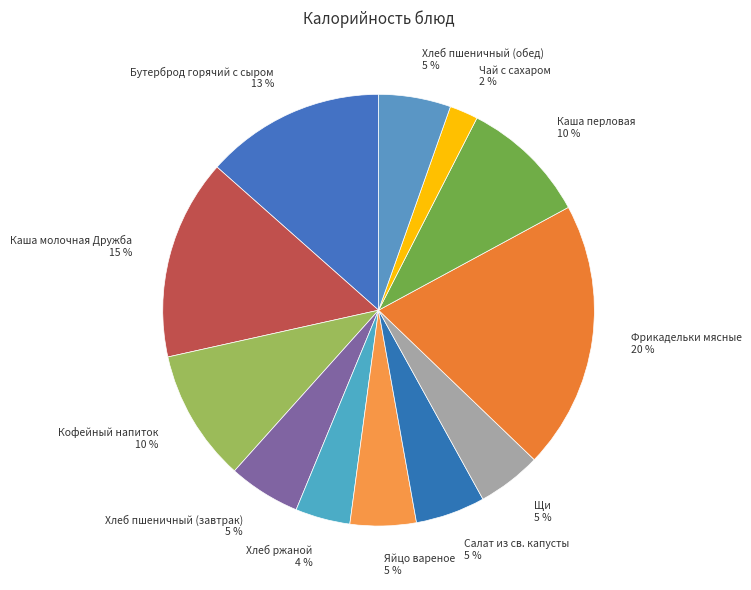

What is the smallest slice in the pie chart?

Чай с сахаром